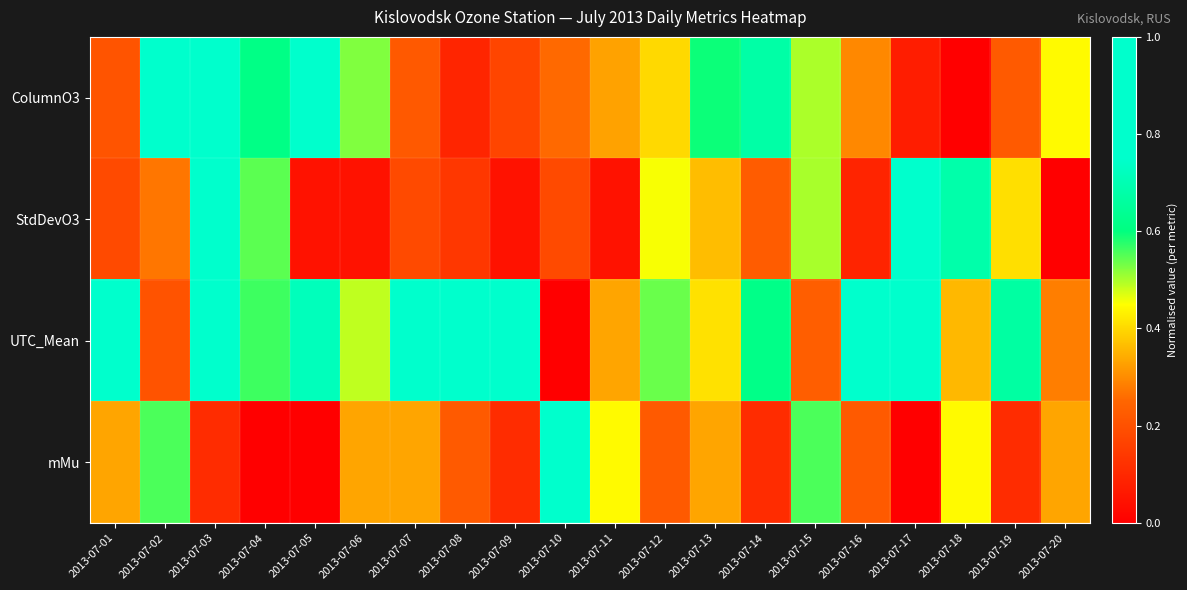

What is the difference between the highest and lowest values at 2013-07-03?

0.9